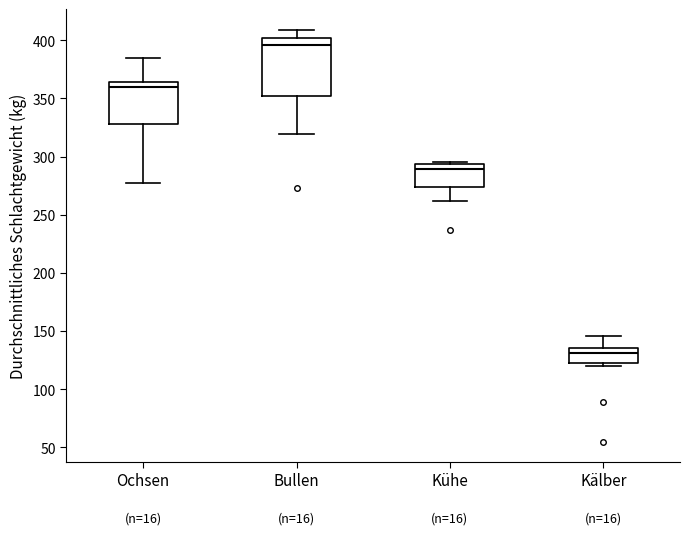

Comparing the boxes themselves (not the whiskers), which one is the tallest?

Bullen